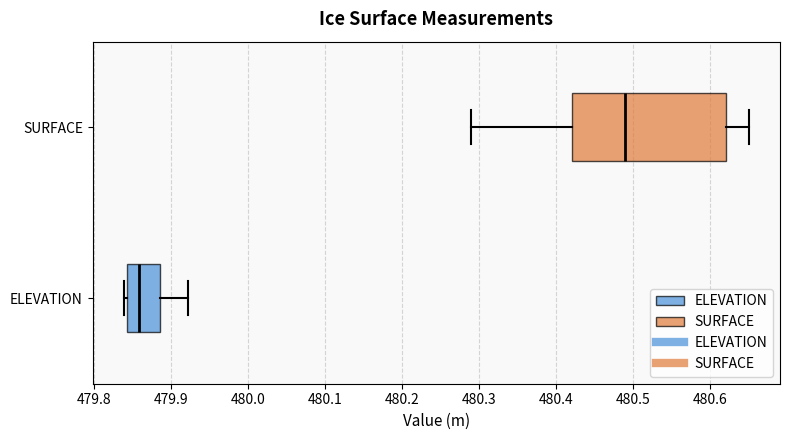

Where is the left edge of the box for SURFACE on the x-axis? The values are not printed on the chart, so give them approximately, as read against the axis.

480.42